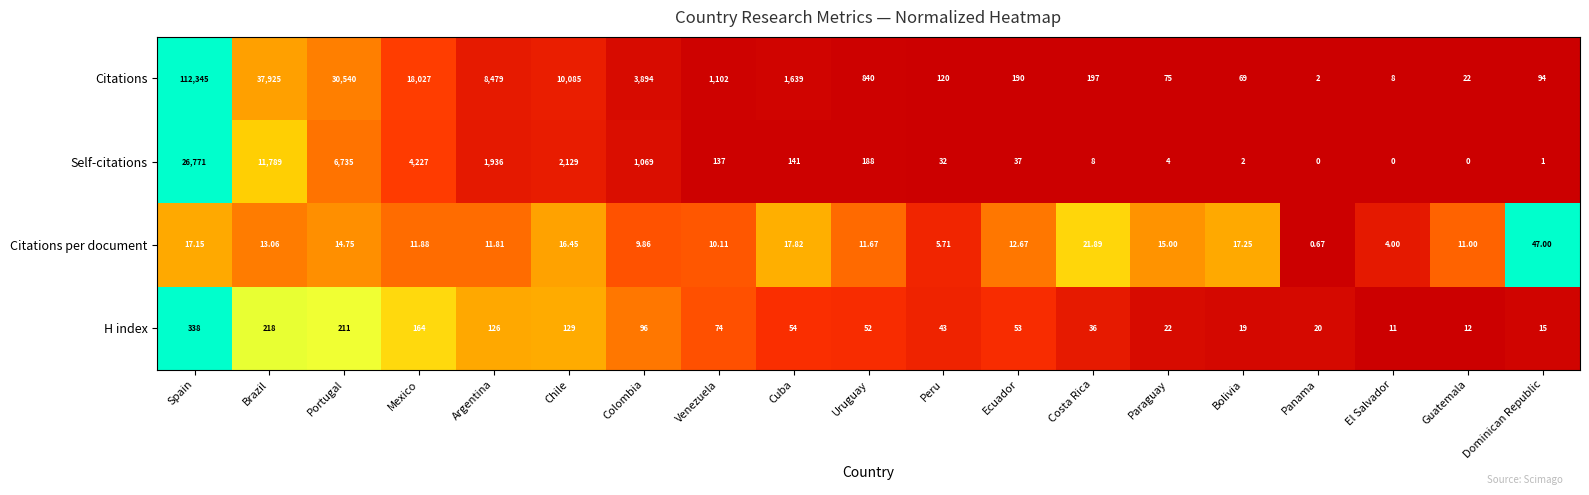

Which series has the widest spread of values?

Citations